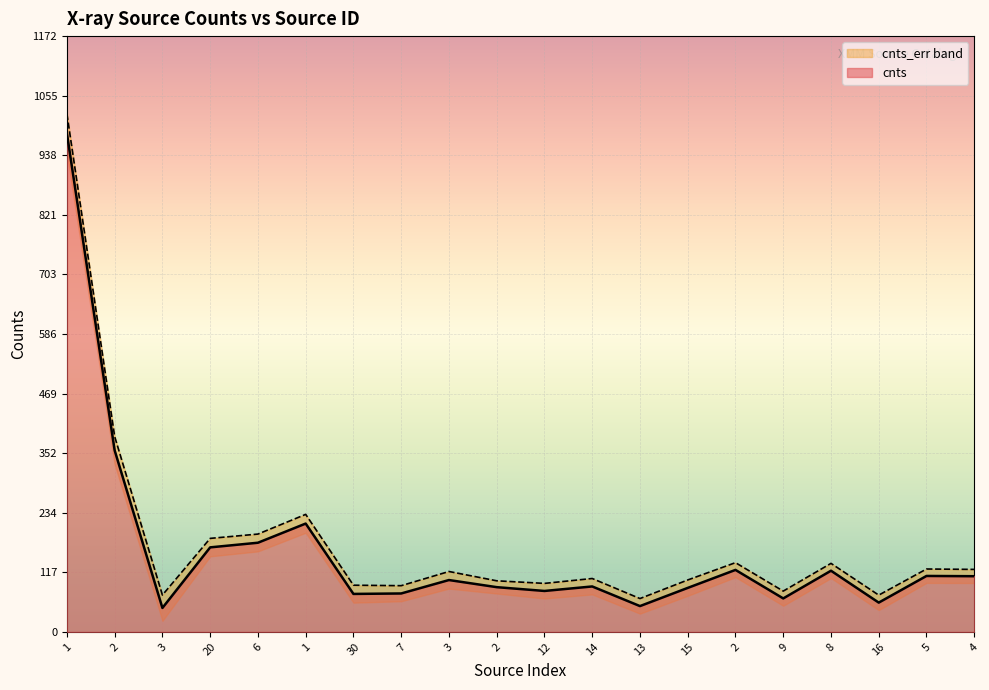

Where is the first local minimum?

3